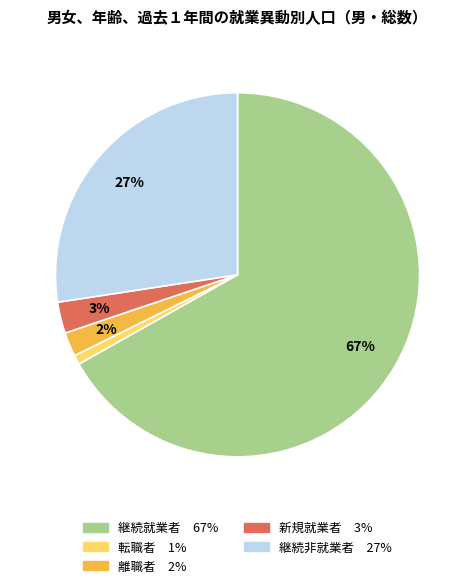

Is 継続就業者 the majority of the pie?

Yes